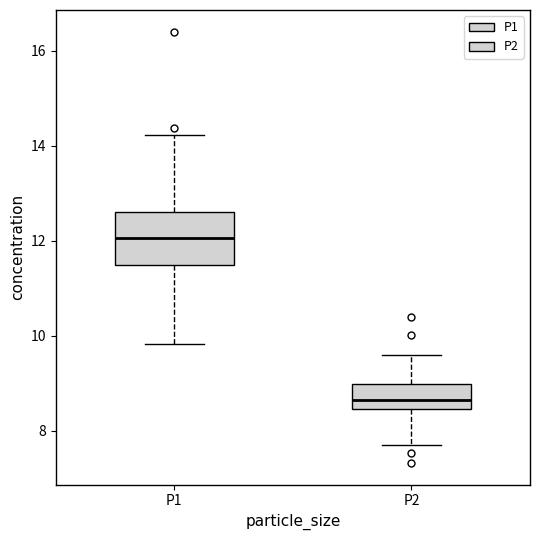

Reading left to right, transcribe this box plot: for each box, give where its median line is, the range the box spans, and where its two whiskers end, as read against the y-axis. The values are not printed on the chart, so give them approximately, as read against the axis.

P1: median 12.0, box 11.4 to 12.6, whiskers 9.8 to 14.2
P2: median 8.6, box 8.4 to 9.0, whiskers 7.8 to 9.6